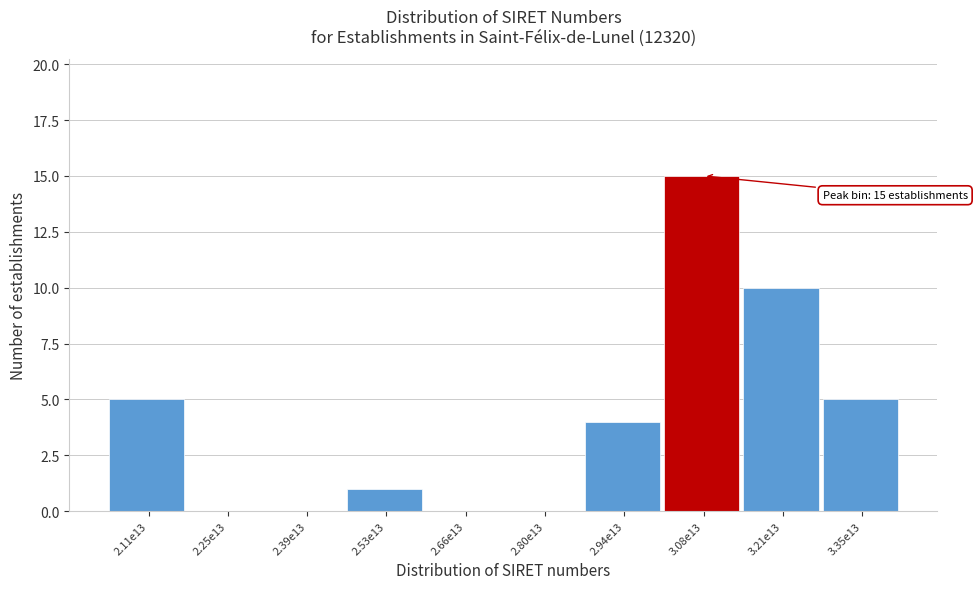

Reading left to right, what are all the values shown in this chart?

2.11e13=5	2.25e13=0	2.39e13=0	2.53e13=1	2.66e13=0	2.80e13=0	2.94e13=4	3.08e13=15	3.21e13=10	3.35e13=5